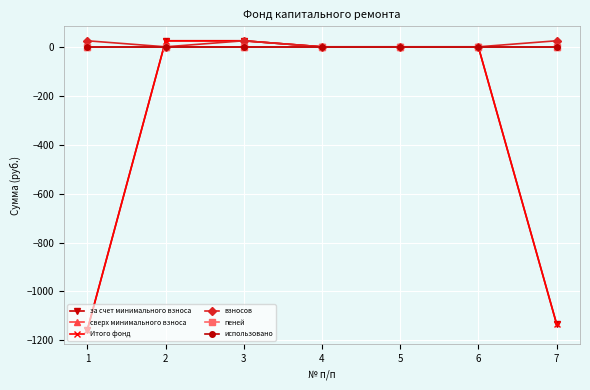

True or false: сверх минимального взноса has more than 1 points higher than both neighbors.

False